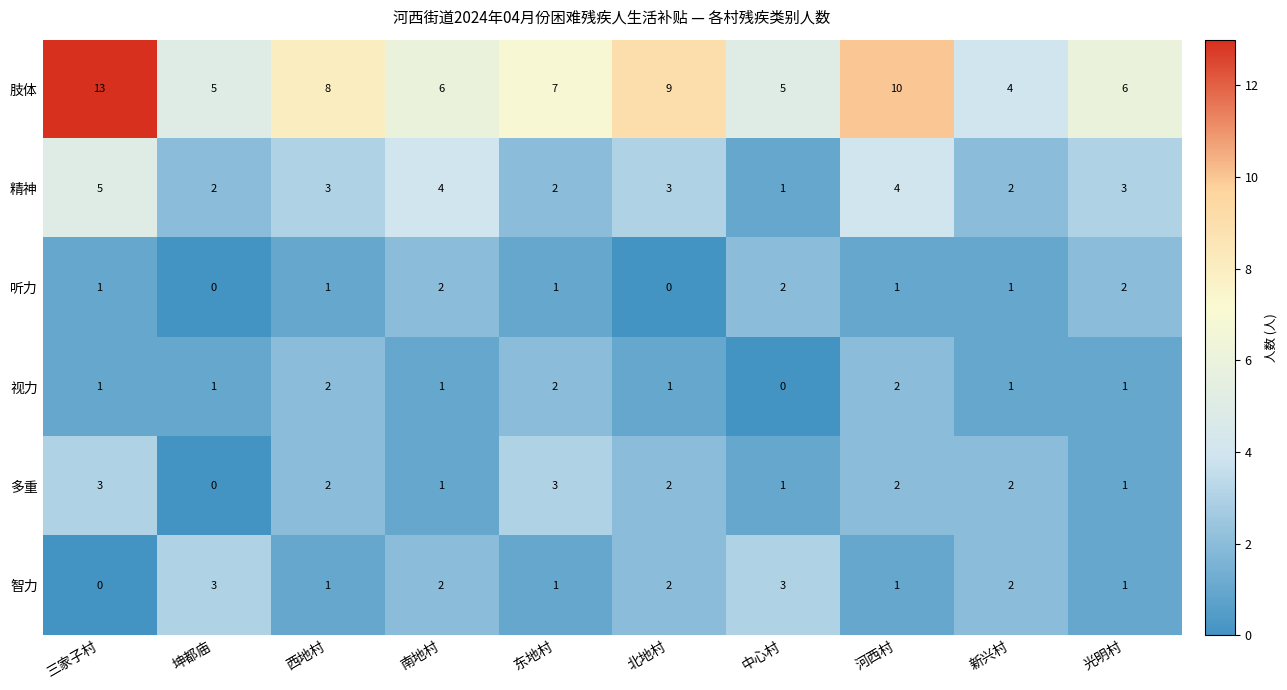

At which category is the sum across all series the highest?

三家子村